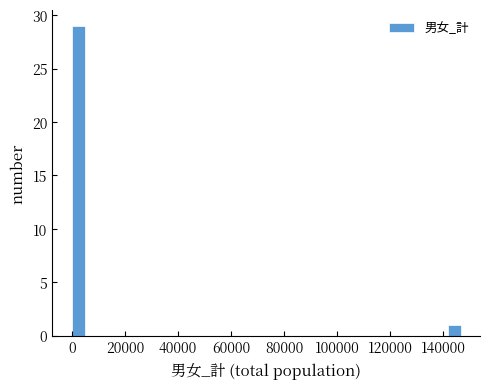

Around what value on the x-axis is the tallest bar? Give the approximate position of its centre, as read against the axis.

2000